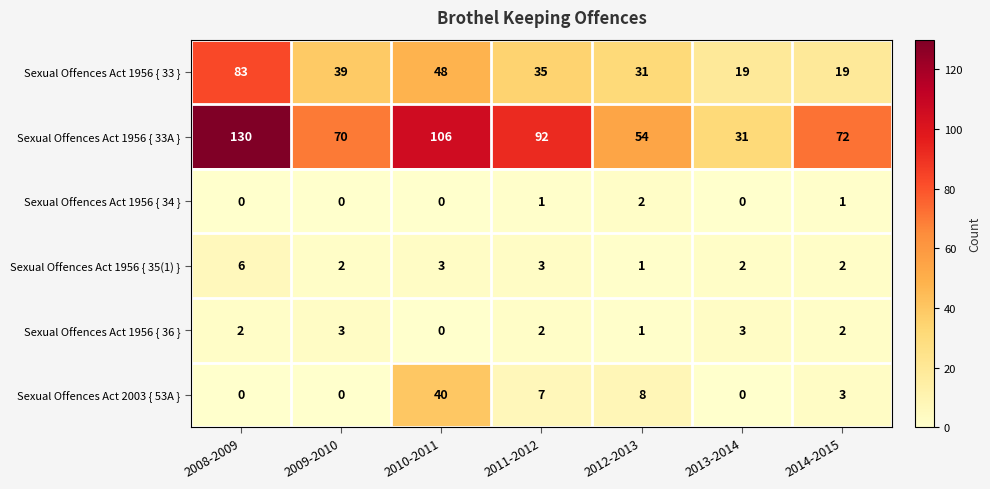

What is the difference between the maximum and minimum values in the Sexual Offences Act 1956 { 36 } series?

3